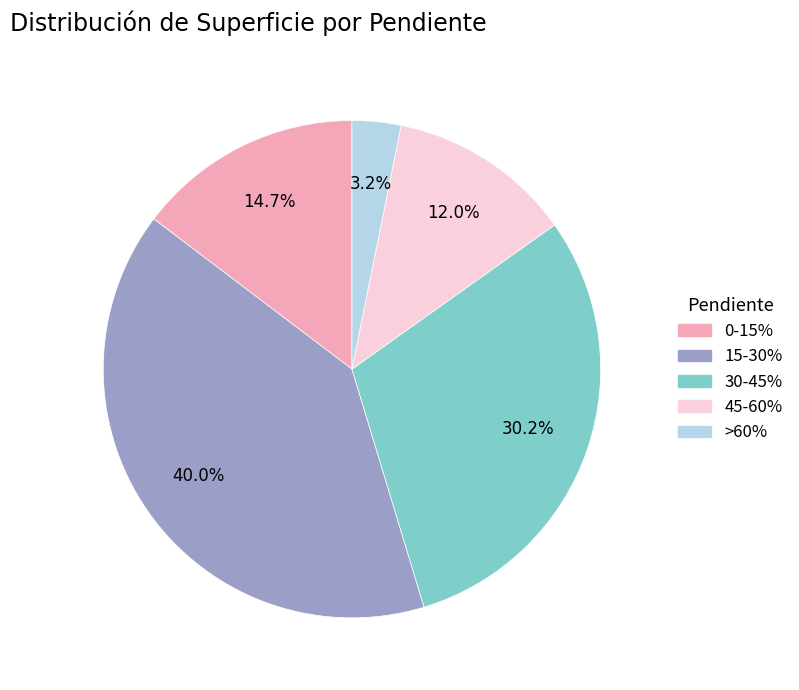

Which category has the smallest portion of the pie?

>60%